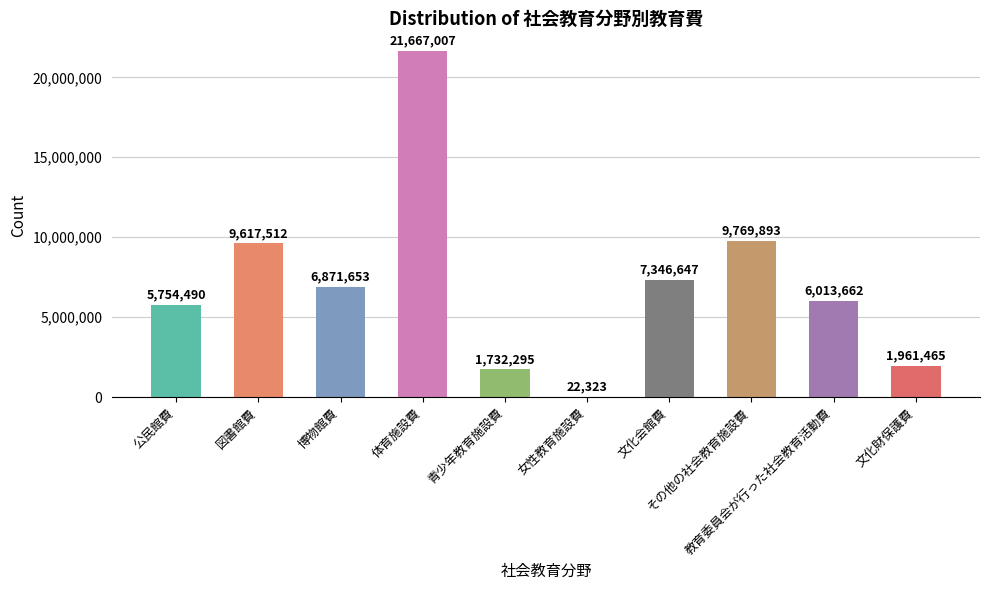

At which label is the value closest to 10844665?

その他の社会教育施設費